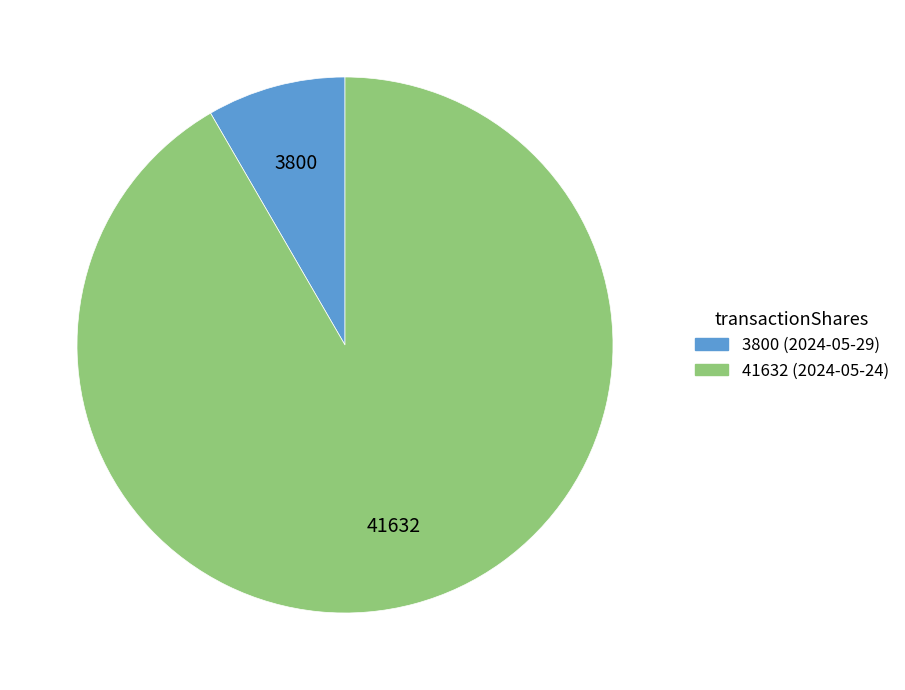

Which slice is the smallest?

3800